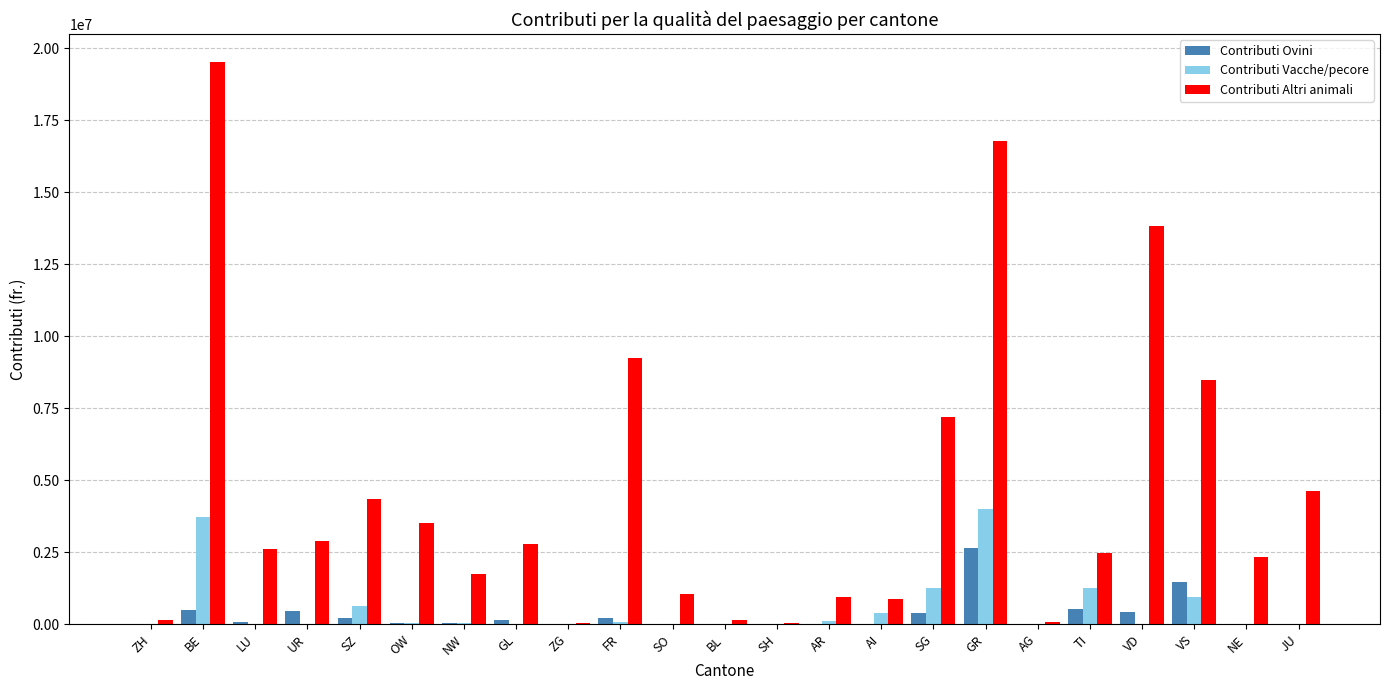

Which series has the largest range (max minus min)?

Contributi Altri animali